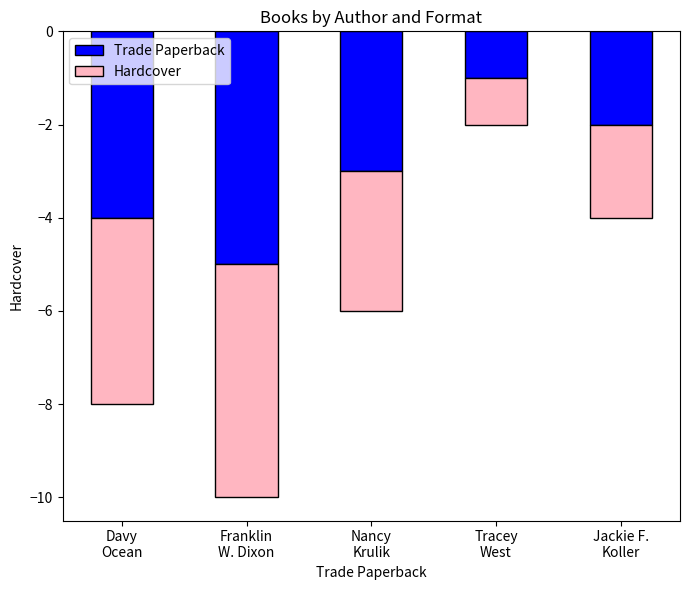

What are all the series names shown in the legend?

Trade Paperback, Hardcover